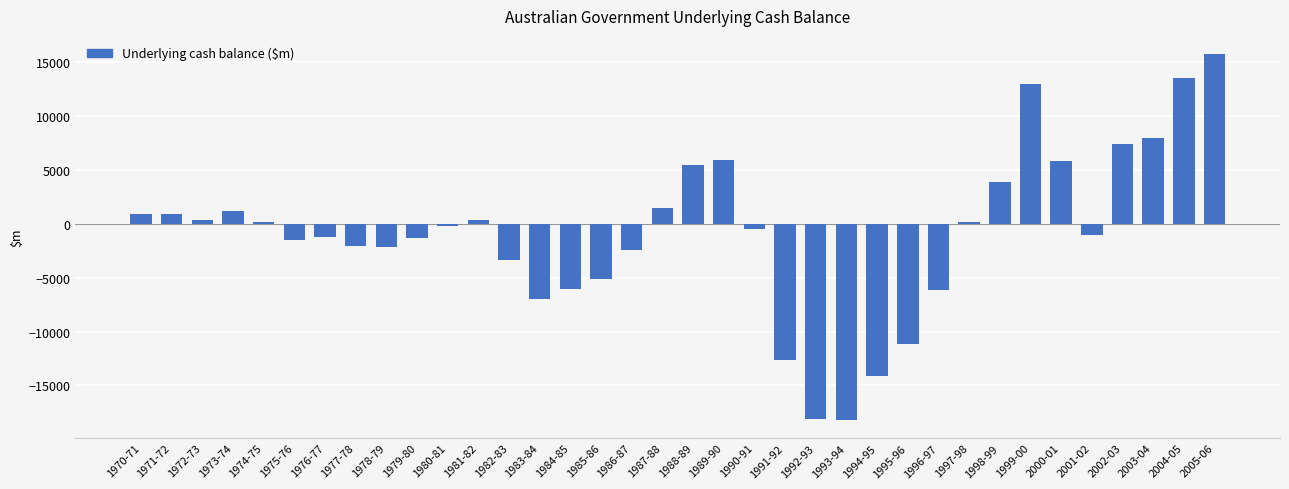

Is it true that the value at 1983-84 is -1470?

False